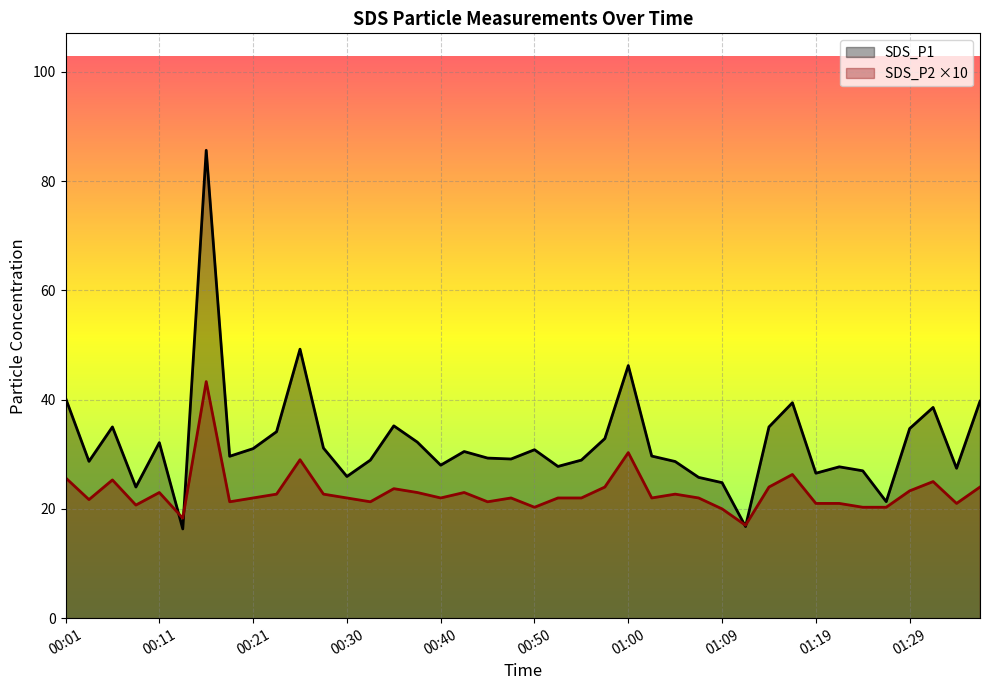

Is the value of SDS_P1 at 01:24 greater than the value of SDS_P2 at 00:35?

Yes